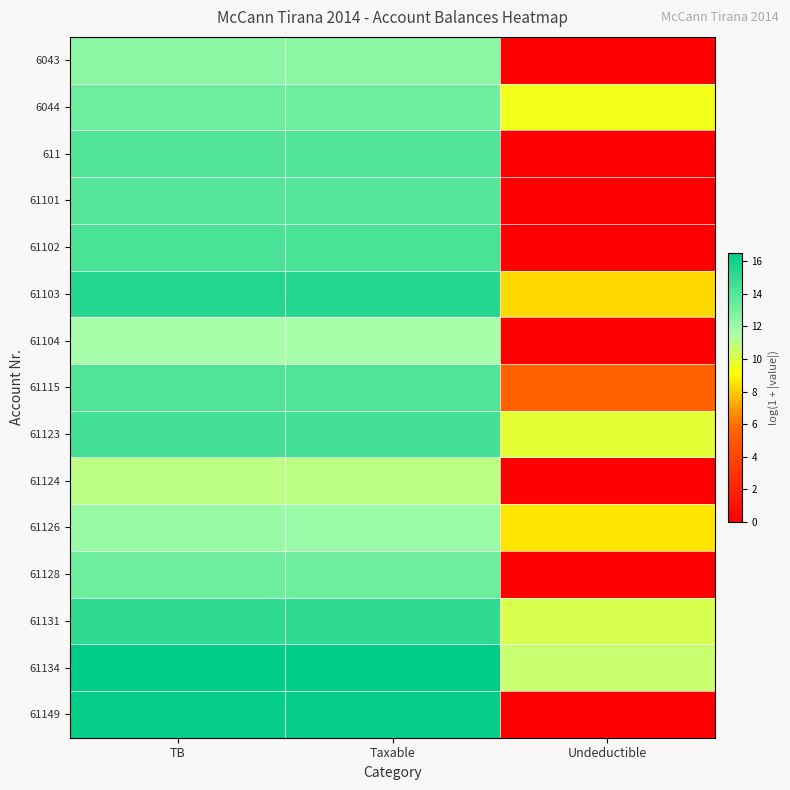

Reading left to right, extract all data points from this chart.

6043: TB=12.4	Taxable=12.4	Undeductible=0.0
6044: TB=13.3	Taxable=13.3	Undeductible=9.5
611: TB=14.1	Taxable=14.1	Undeductible=0.0
61101: TB=14.0	Taxable=14.0	Undeductible=0.0
61102: TB=14.4	Taxable=14.4	Undeductible=0.0
61103: TB=15.4	Taxable=15.4	Undeductible=8.3
61104: TB=11.6	Taxable=11.6	Undeductible=0.0
61115: TB=14.2	Taxable=14.2	Undeductible=5.5
61123: TB=14.5	Taxable=14.5	Undeductible=9.8
61124: TB=11.0	Taxable=11.0	Undeductible=0.0
61126: TB=12.0	Taxable=12.0	Undeductible=8.5
61128: TB=13.2	Taxable=13.2	Undeductible=0.0
61131: TB=15.1	Taxable=15.1	Undeductible=10.2
61134: TB=16.5	Taxable=16.5	Undeductible=10.7
61149: TB=16.3	Taxable=16.3	Undeductible=0.0